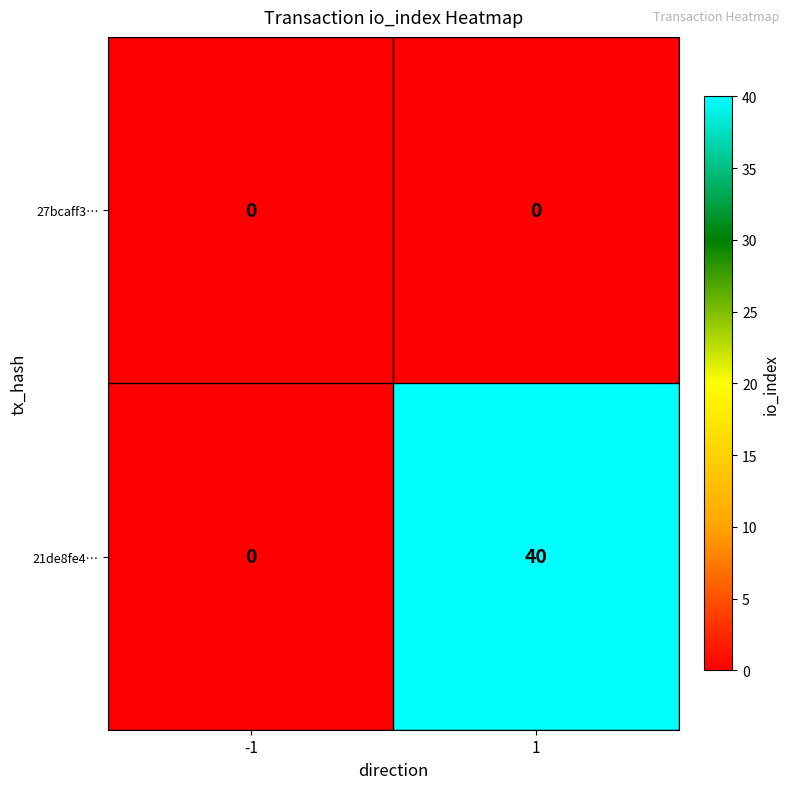

The value of 27bcaff3… at 1 is 0. True or false?

True